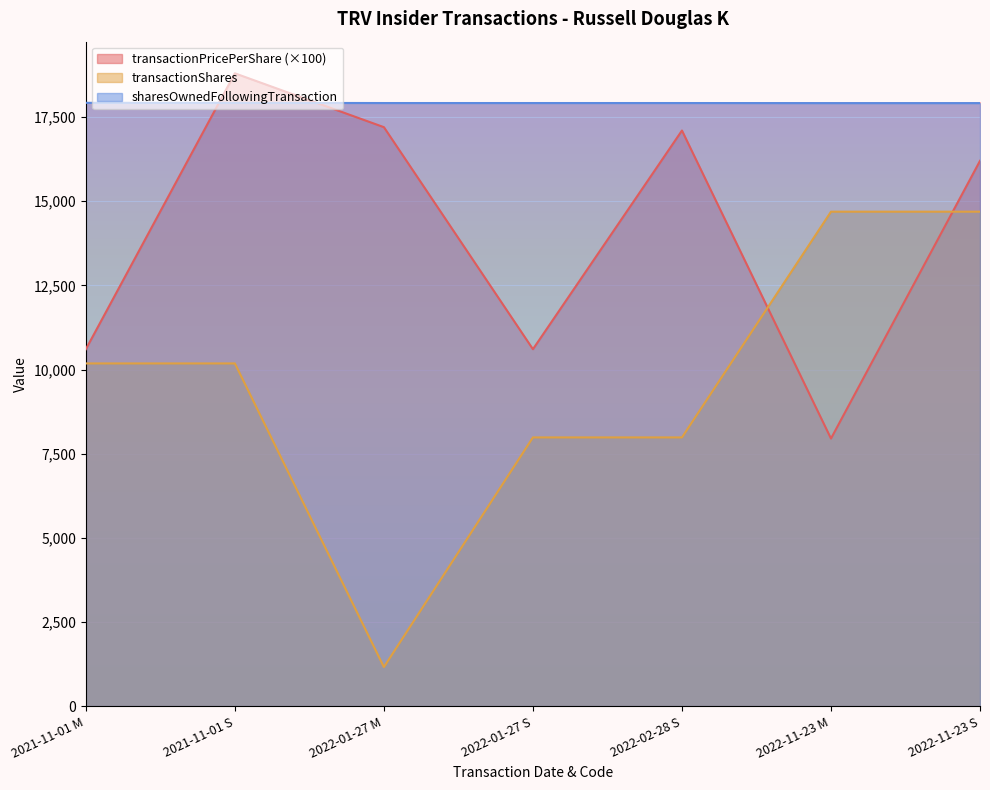

The transactionShares series shows 5273.9 at 2021-11-01 M. True or false?

False